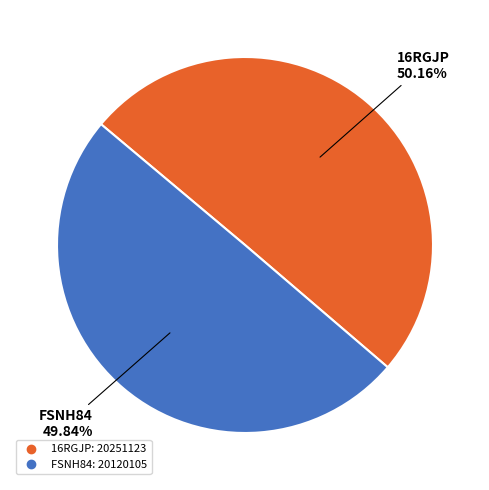

Count the number of slices in the pie.

2